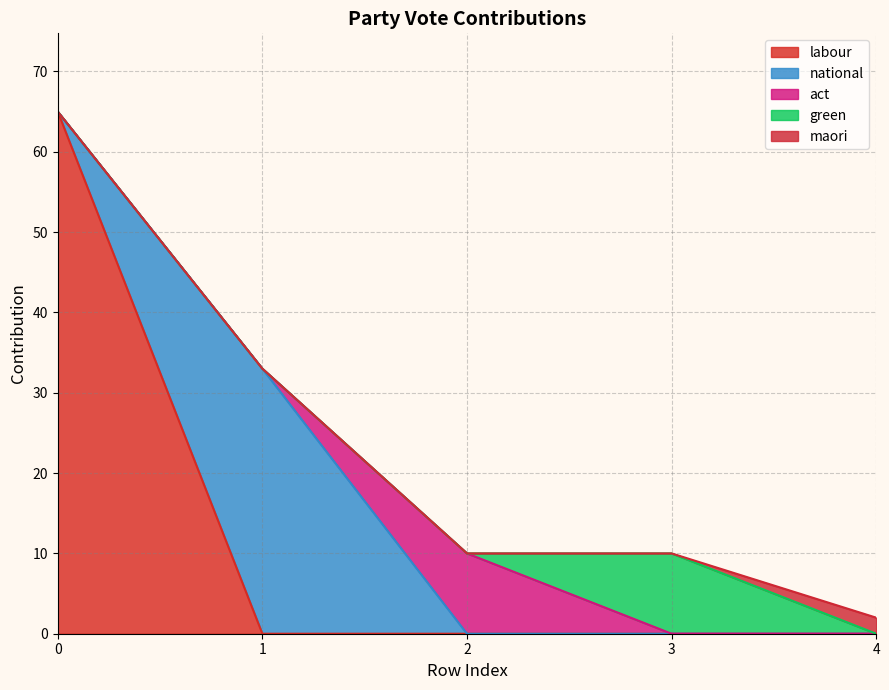

Which has a higher value, 3 or 1?

3